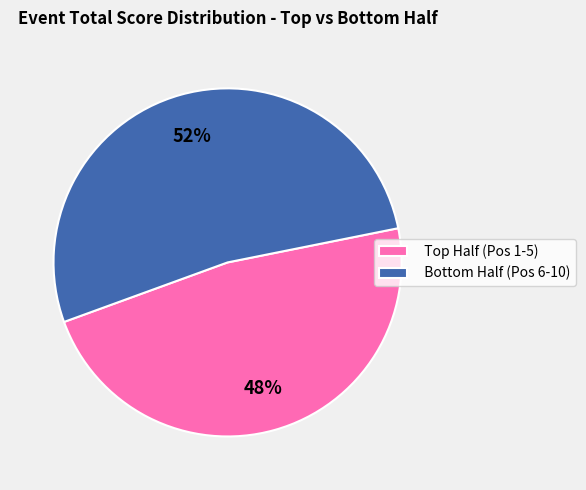

Does any single category account for the majority?

Yes